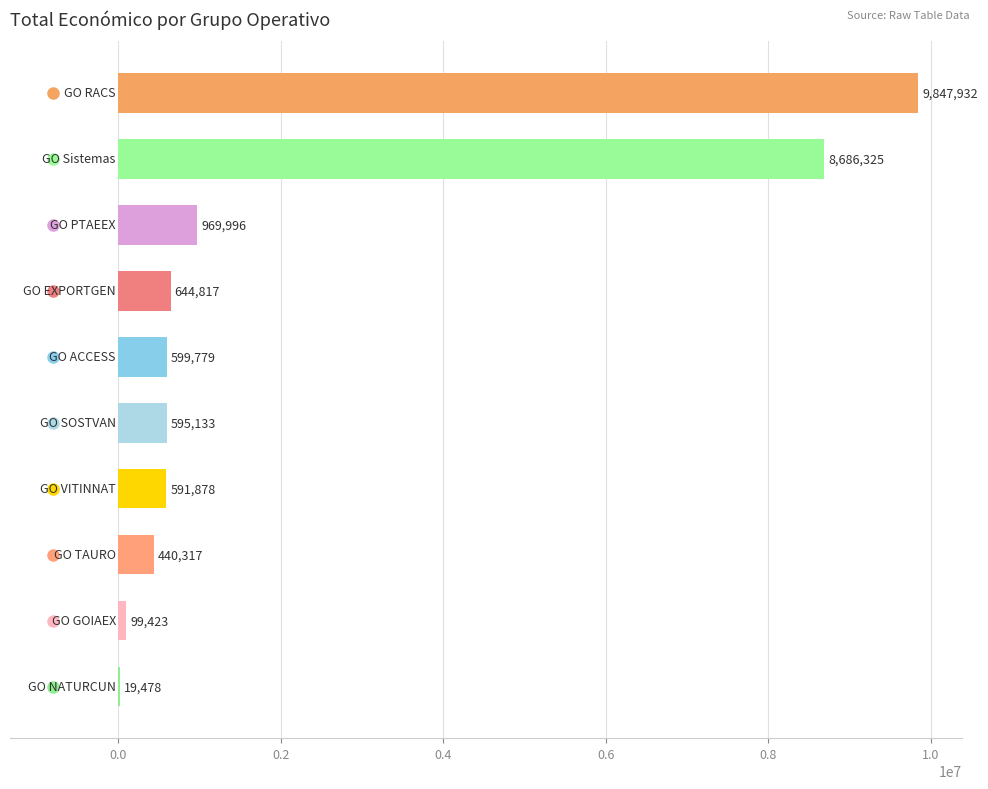

How many series are shown in this chart?

1